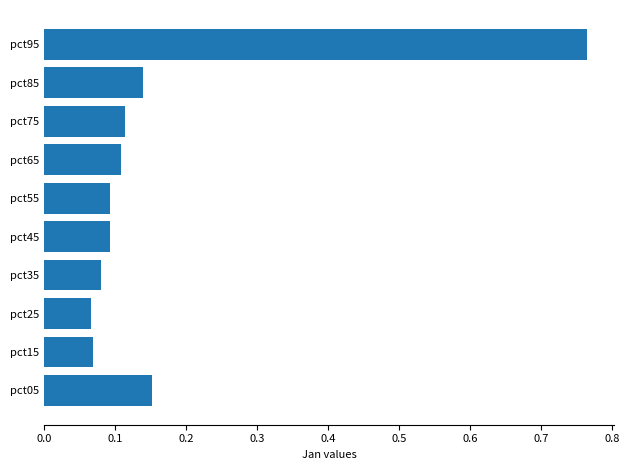

At which category does the chart reach its peak across all series?

pct95